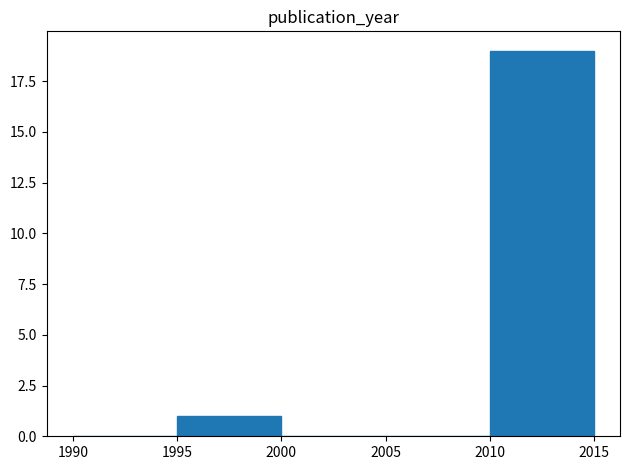

What is the height of the bar covering 1995 to 2000 on the x-axis? The values are not printed on the chart, so give them approximately, as read against the axis.

1